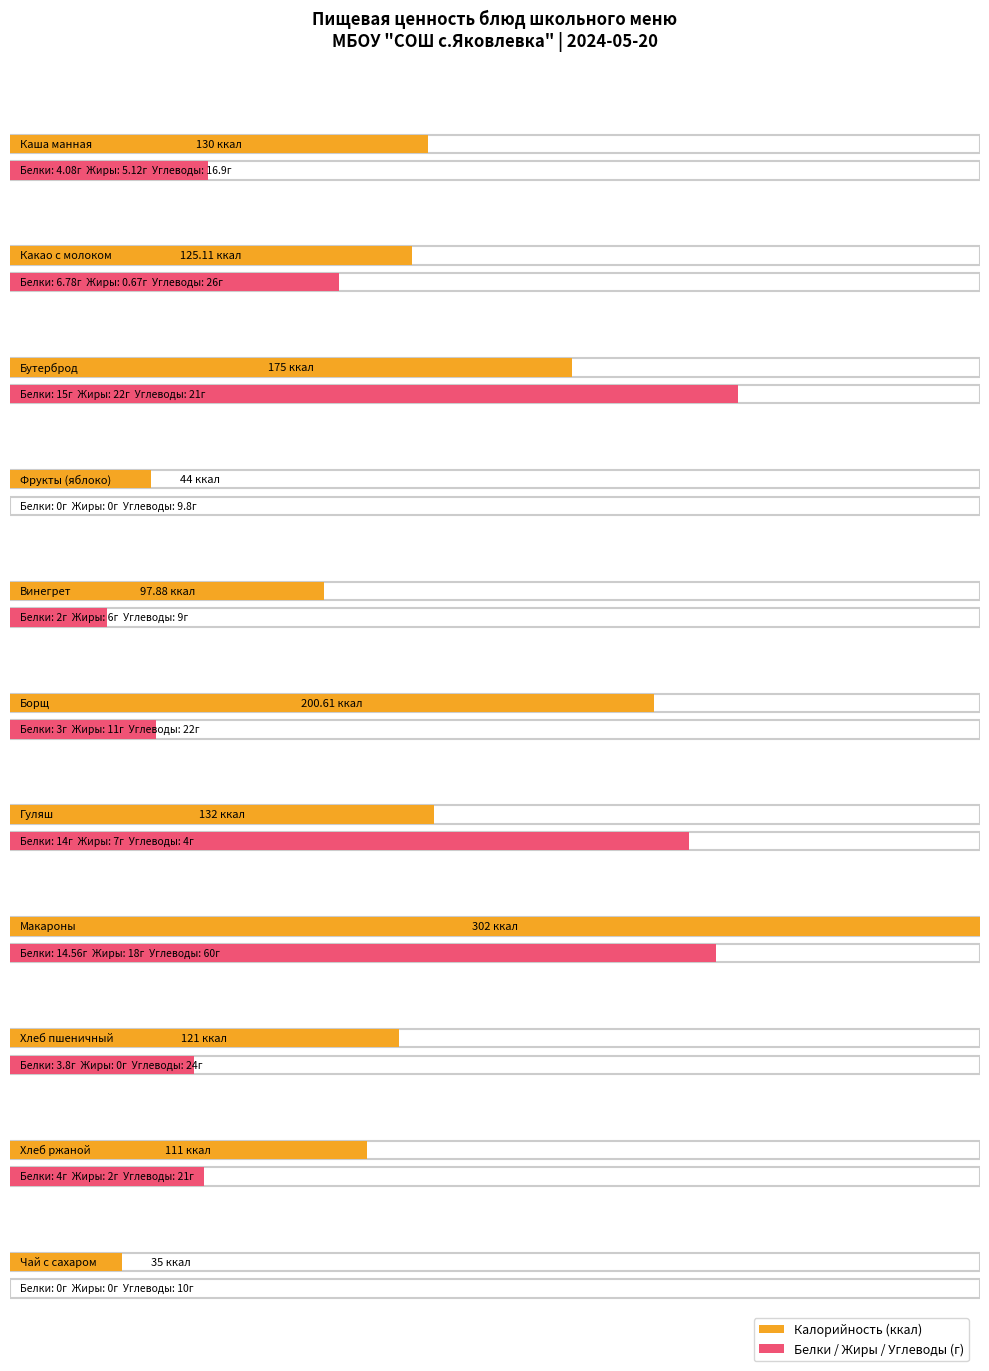

At Гуляш, list the series in order from smallest to largest.

Углеводы, Жиры, Белки, Калорийность